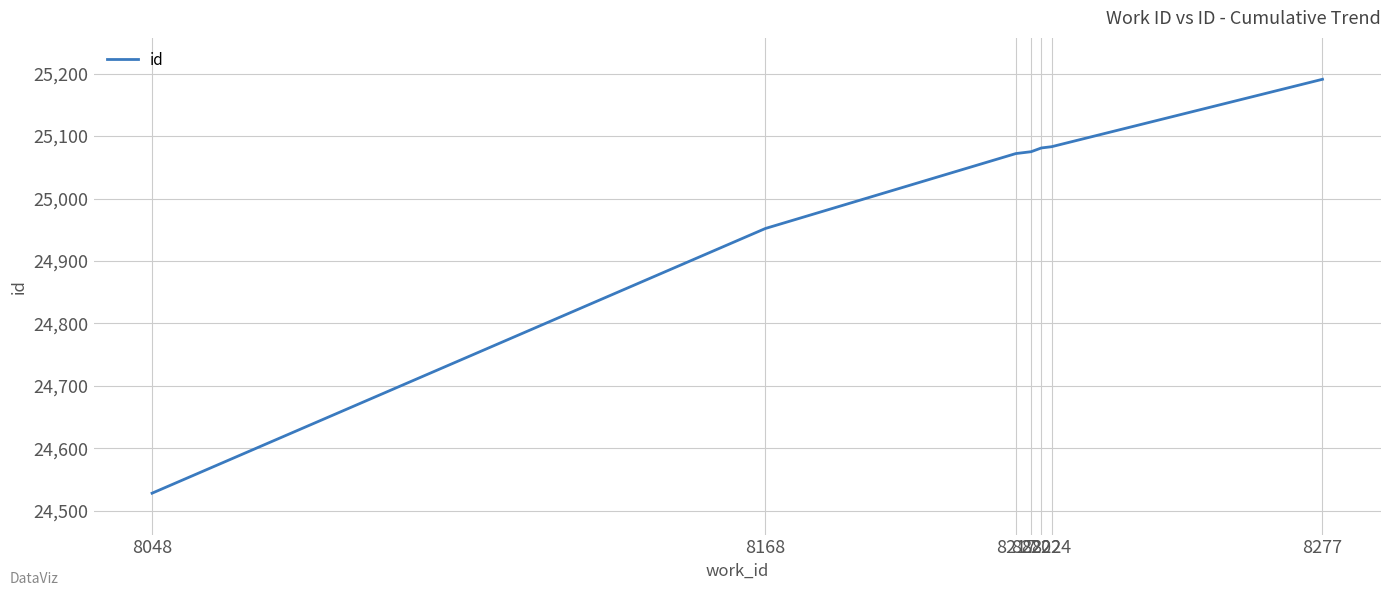

At which category does the chart reach its peak across all series?

8277